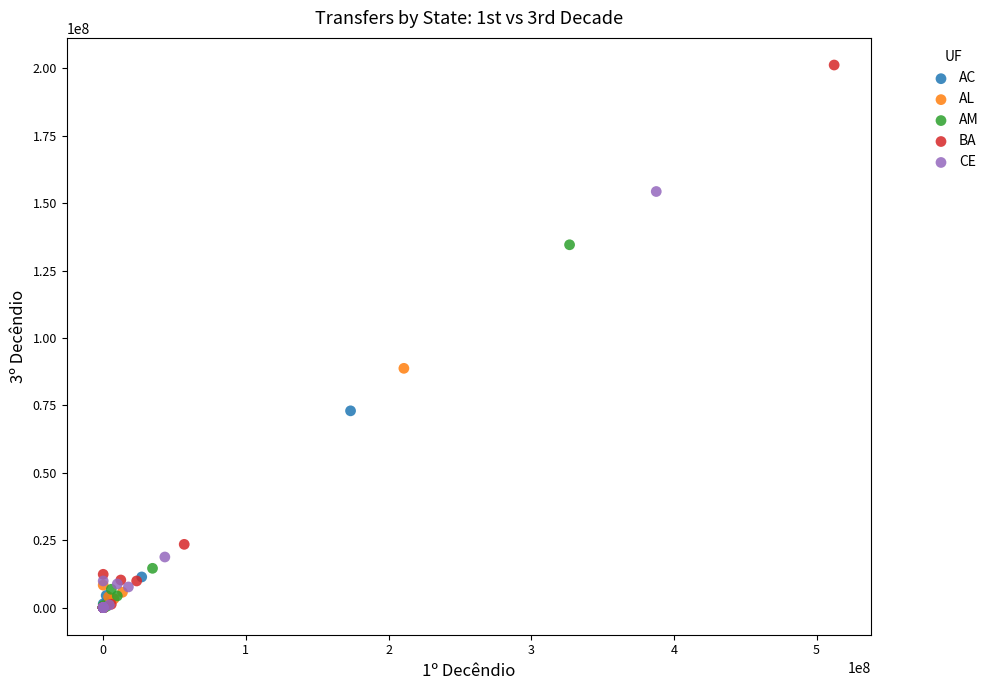

Which series has the largest Y range (max minus min)?

BA